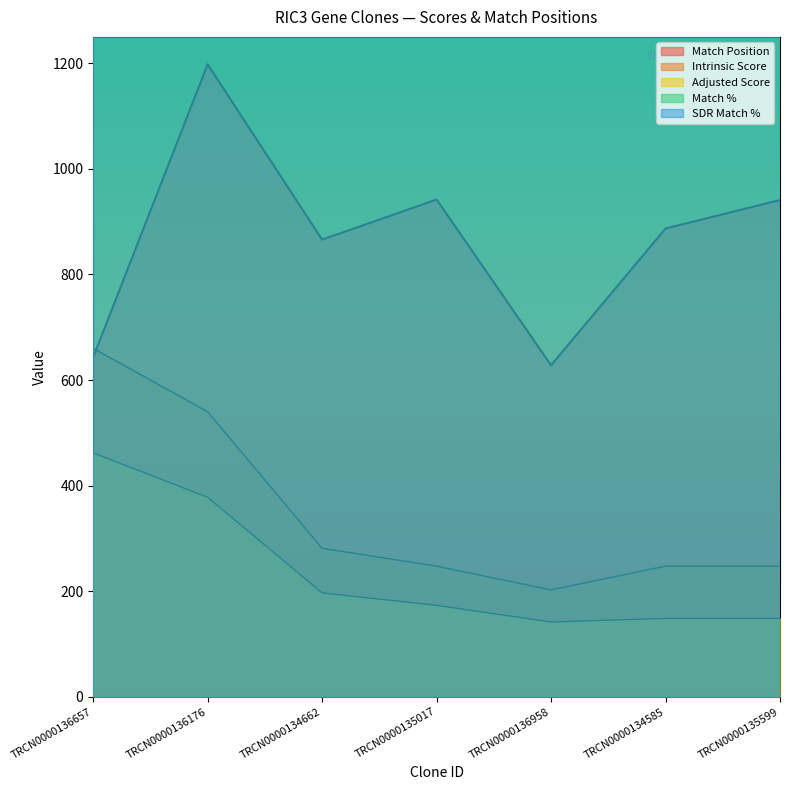

What is the lowest value of the Adjusted Score series?

141.8